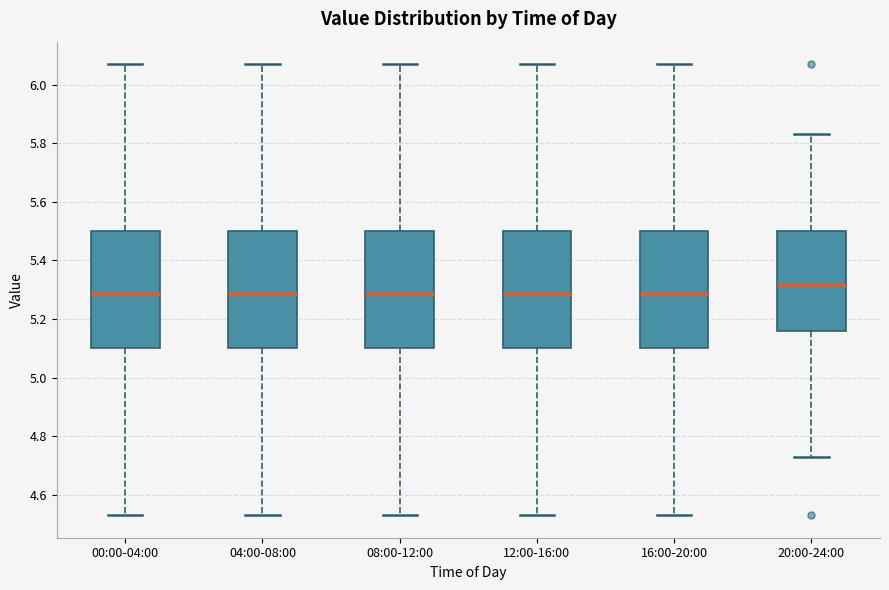

Reading left to right, read every box against the y-axis: the position of its median line, the range the box covers, and the ends of its whiskers. The values are not printed on the chart, so give them approximately, as read against the axis.

00:00-04:00: median 5.28, box 5.10 to 5.50, whiskers 4.54 to 6.08
04:00-08:00: median 5.28, box 5.10 to 5.50, whiskers 4.54 to 6.08
08:00-12:00: median 5.28, box 5.10 to 5.50, whiskers 4.54 to 6.08
12:00-16:00: median 5.28, box 5.10 to 5.50, whiskers 4.54 to 6.08
16:00-20:00: median 5.28, box 5.10 to 5.50, whiskers 4.54 to 6.08
20:00-24:00: median 5.32, box 5.16 to 5.50, whiskers 4.74 to 5.84